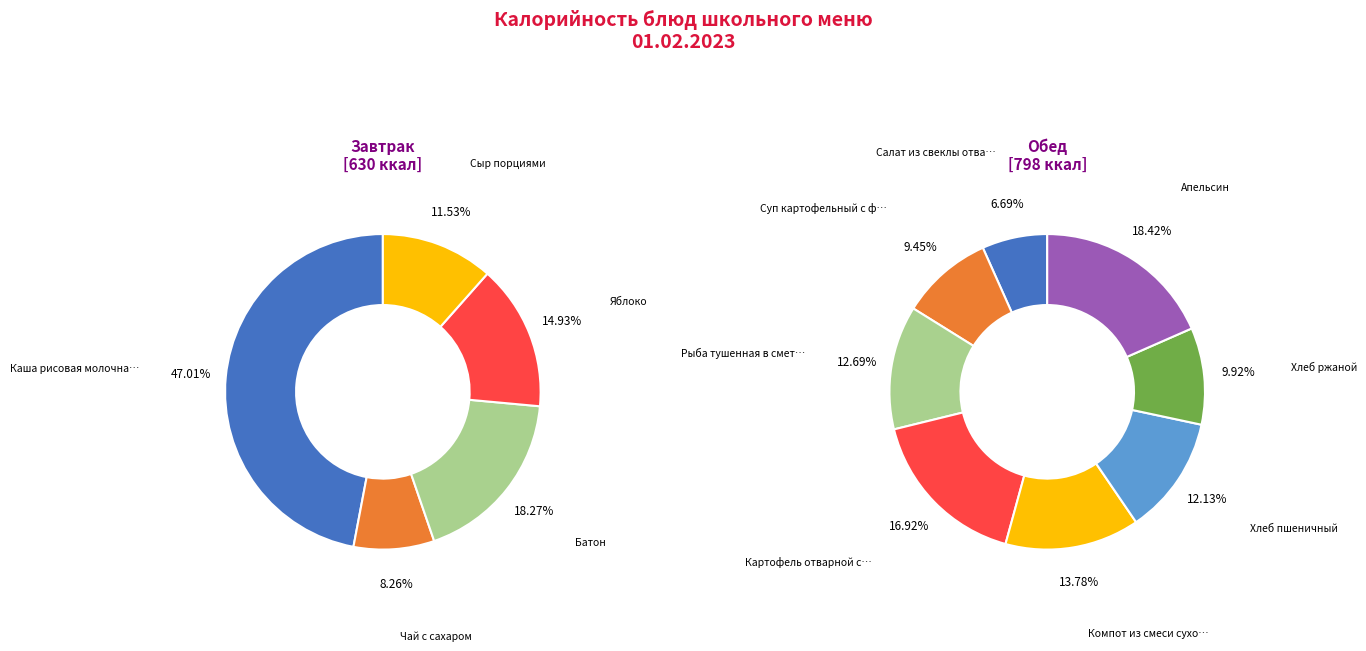

Count the number of slices in the pie.

13